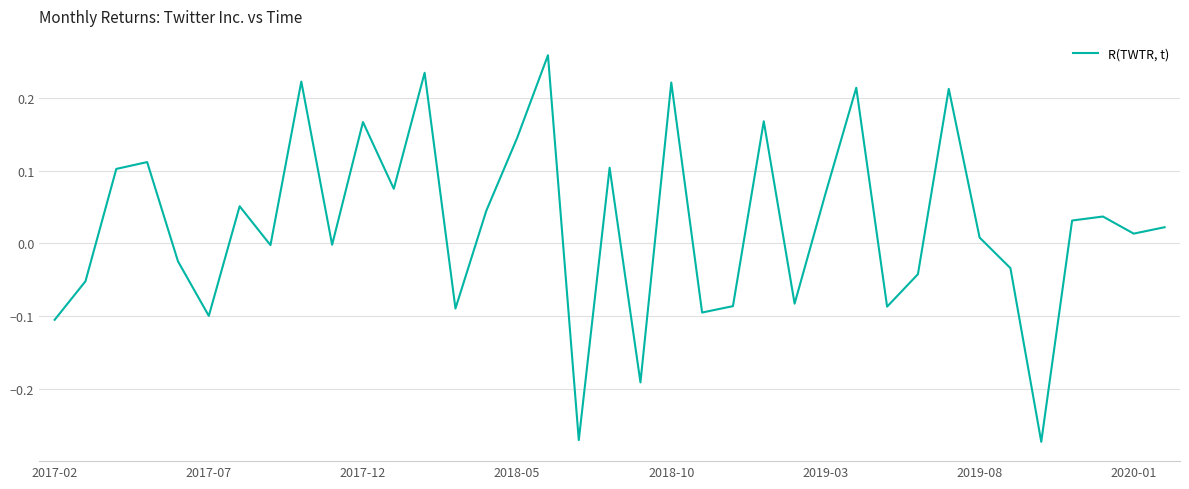

What is the difference between the maximum and minimum values?

0.5